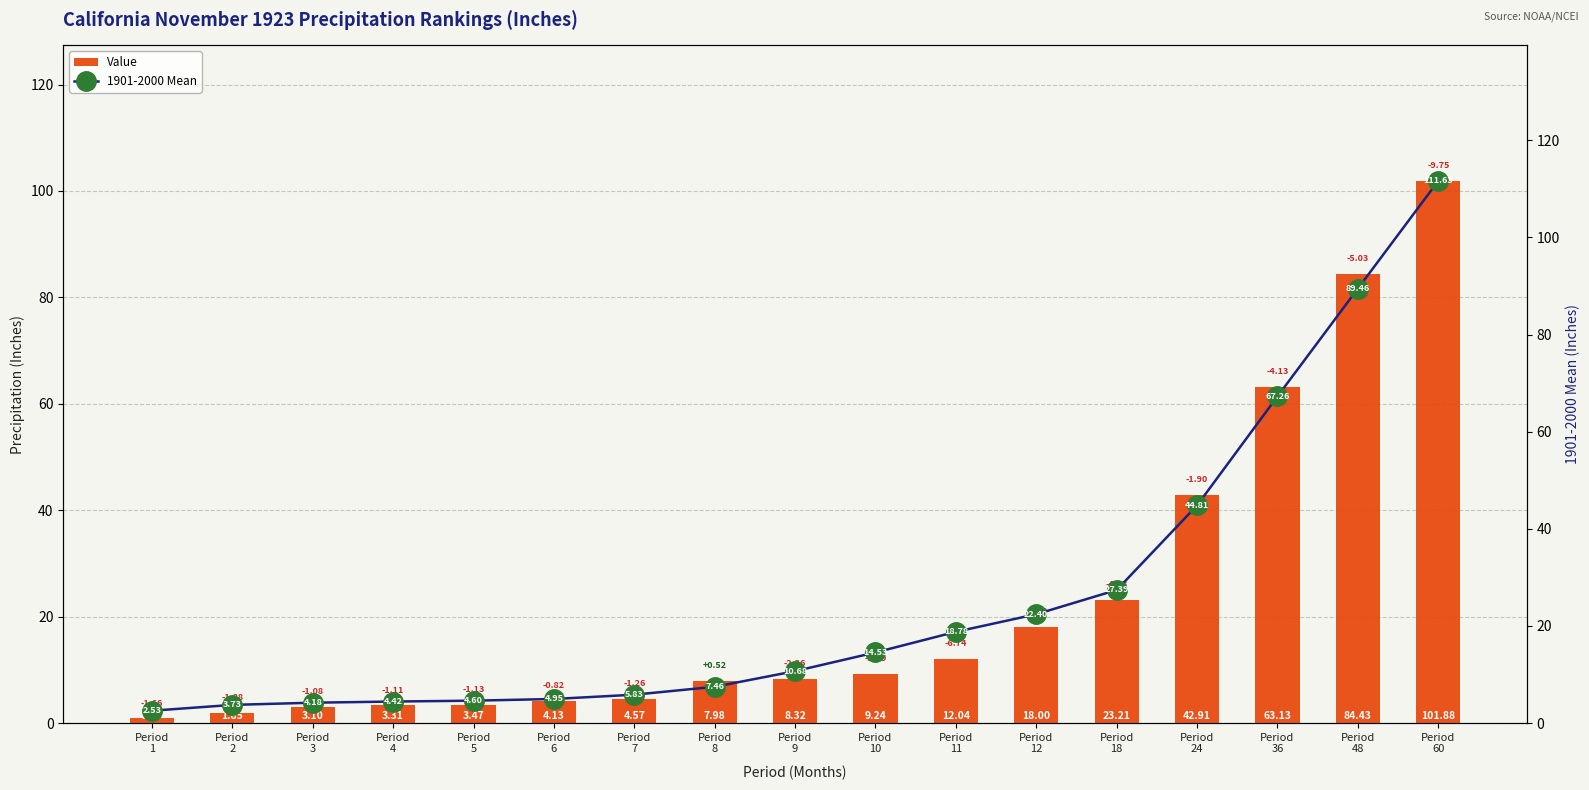

What is the sum of the 1901-2000 Mean values at Period
24 and Period
3?

49.0